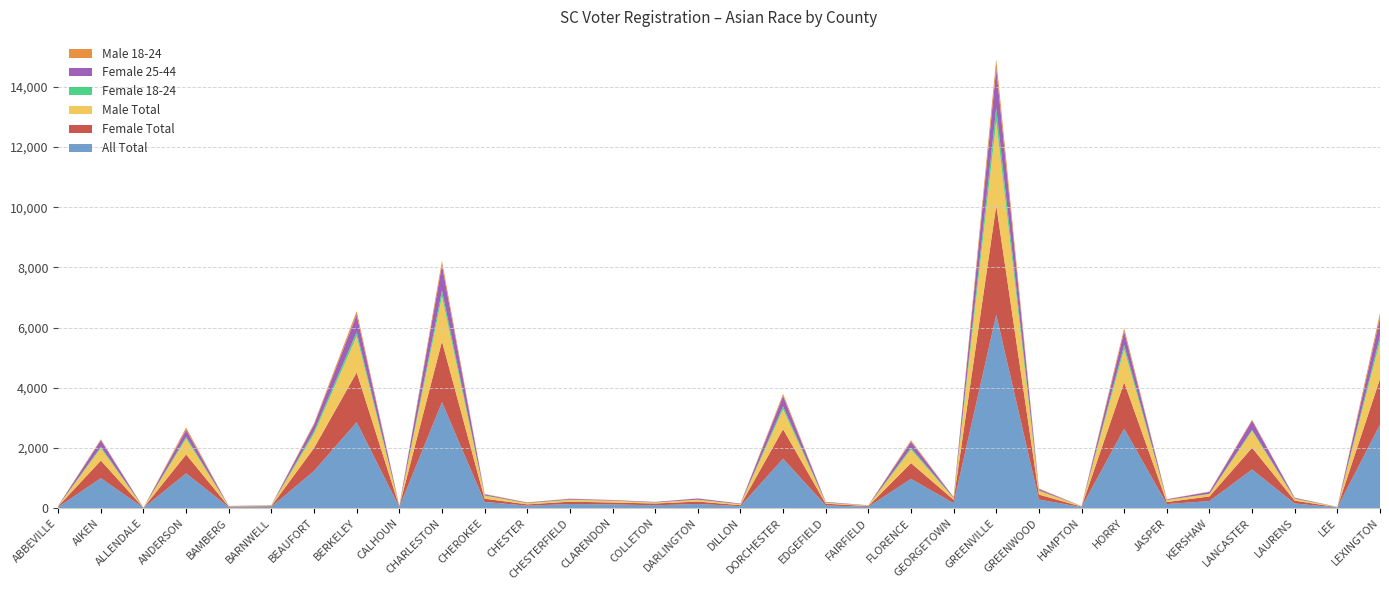

Reading right to left, transcribe all the data shown in this chart.

All Total: 2773	17	152	1282	232	133	2641	30	285	6425	162	972	40	88	1642	64	136	92	121	134	80	204	3518	32	2856	1235	42	29	1153	6	994	35
Female Total: 1521	9	94	720	154	66	1537	17	163	3630	112	523	24	57	978	31	80	59	63	78	42	108	2021	23	1651	760	23	19	627	3	584	23
Male Total: 1251	8	58	562	78	67	1104	13	122	2792	50	449	16	31	662	33	56	33	58	56	38	96	1497	9	1204	475	19	10	524	3	410	12
Female 18-24: 172	0	13	38	10	4	145	2	12	448	13	60	3	10	98	3	8	4	3	12	6	14	200	6	142	84	4	2	63	0	49	2
Female 25-44: 602	4	25	306	64	20	445	2	47	1318	24	200	8	18	341	17	38	15	19	25	15	34	837	6	569	221	7	6	233	1	219	7
Male 18-24: 162	2	6	32	12	7	111	1	25	302	5	49	0	4	74	3	5	3	5	10	9	14	146	2	123	44	3	3	76	0	34	1